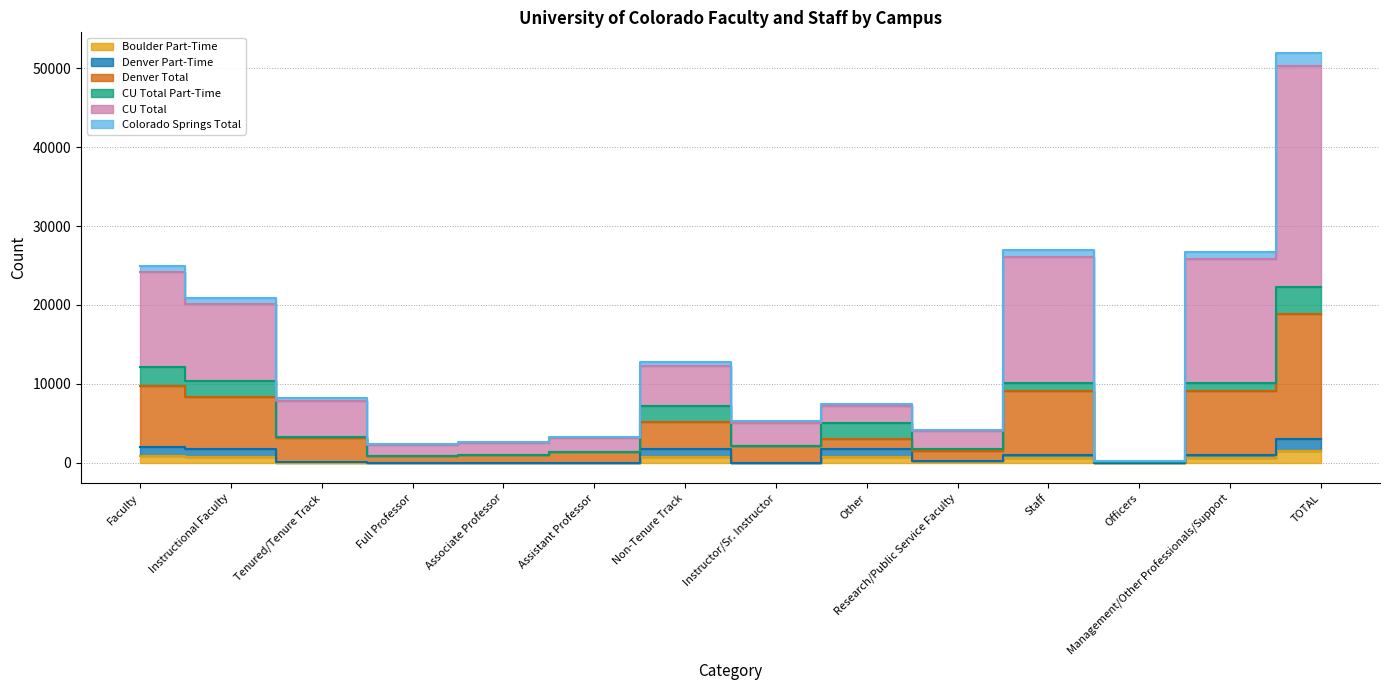

True or false: Denver Total and Colorado Springs Total cross at least once.

False